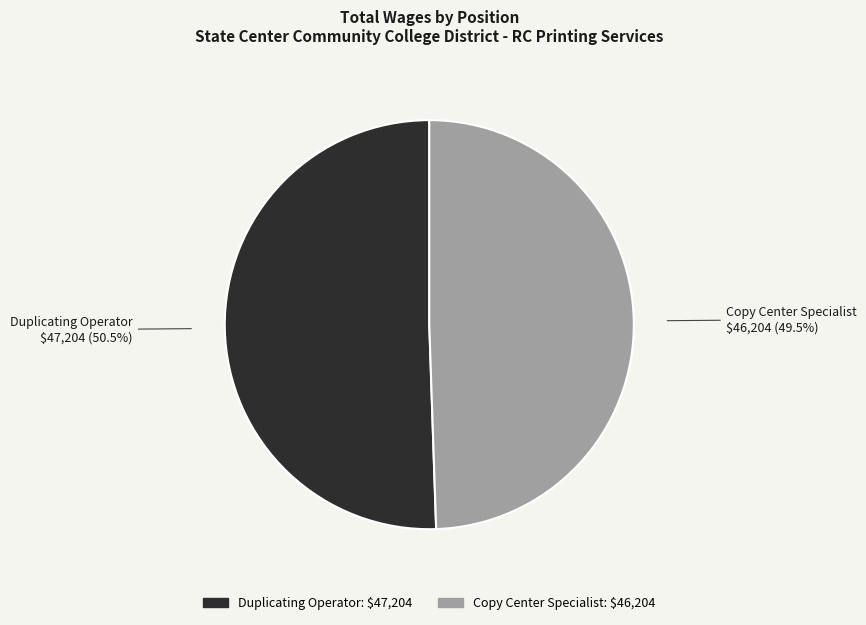

Which slice is the largest?

Duplicating Operator